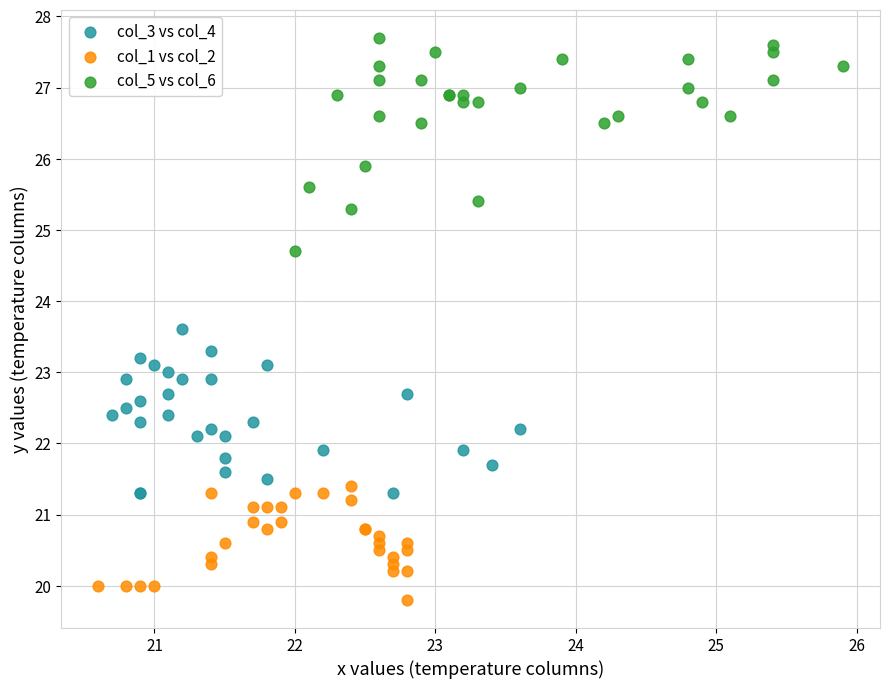

Which series contains the highest Y value?

col_5 vs col_6